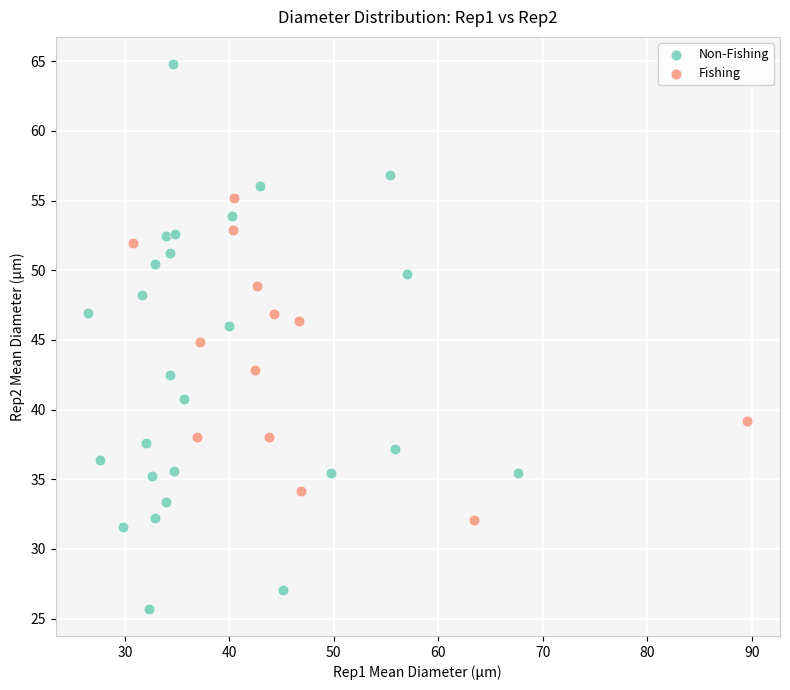

Which series reaches the maximum Y coordinate?

Non-Fishing